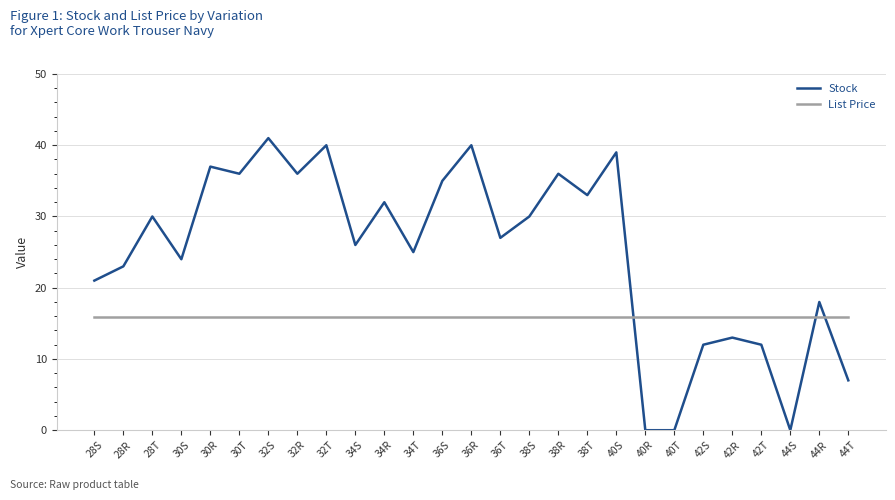

Between which two adjacent categories do Stock and List Price first intersect?

40S and 40R